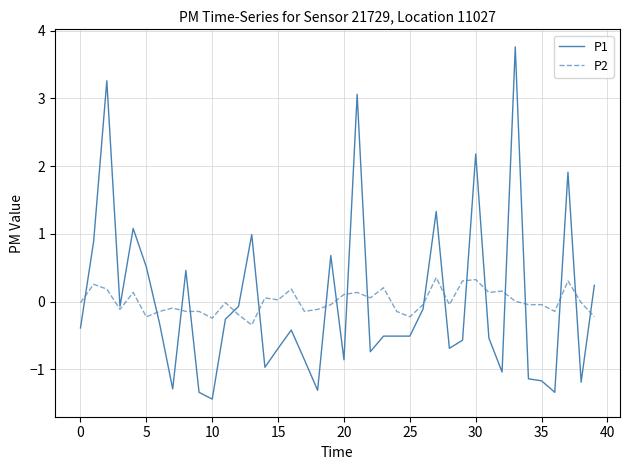

What is the greatest value displayed?

3.8